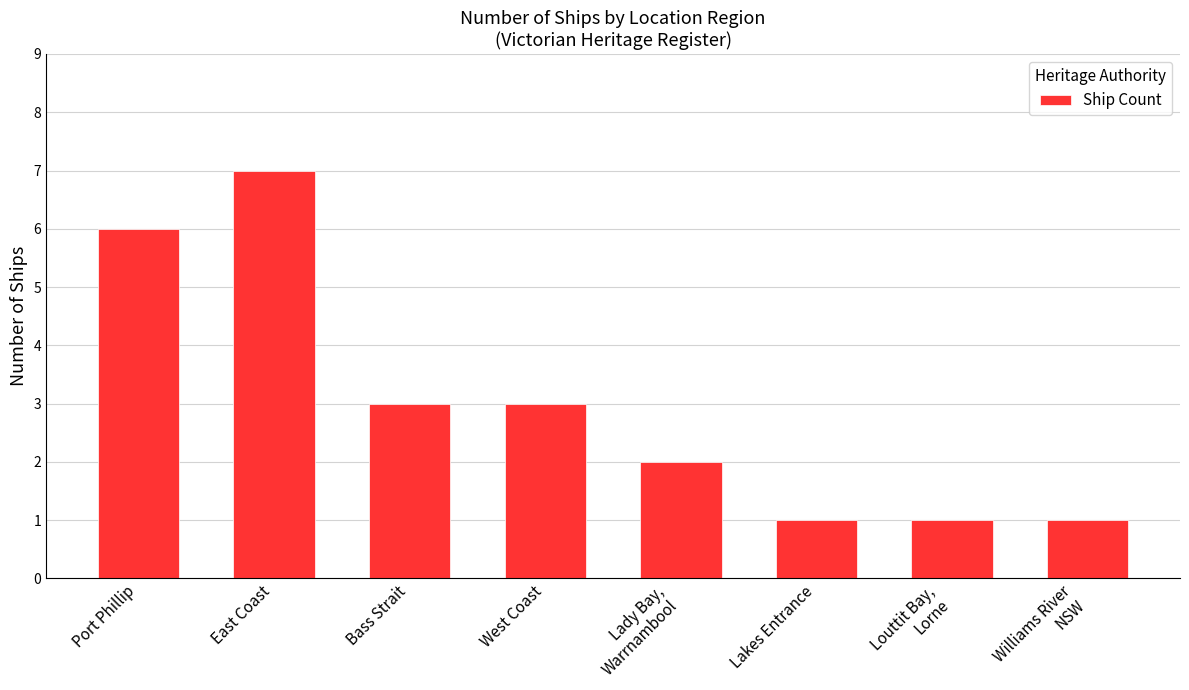

What is the approximate value at Lady Bay,
Warrnambool?

2